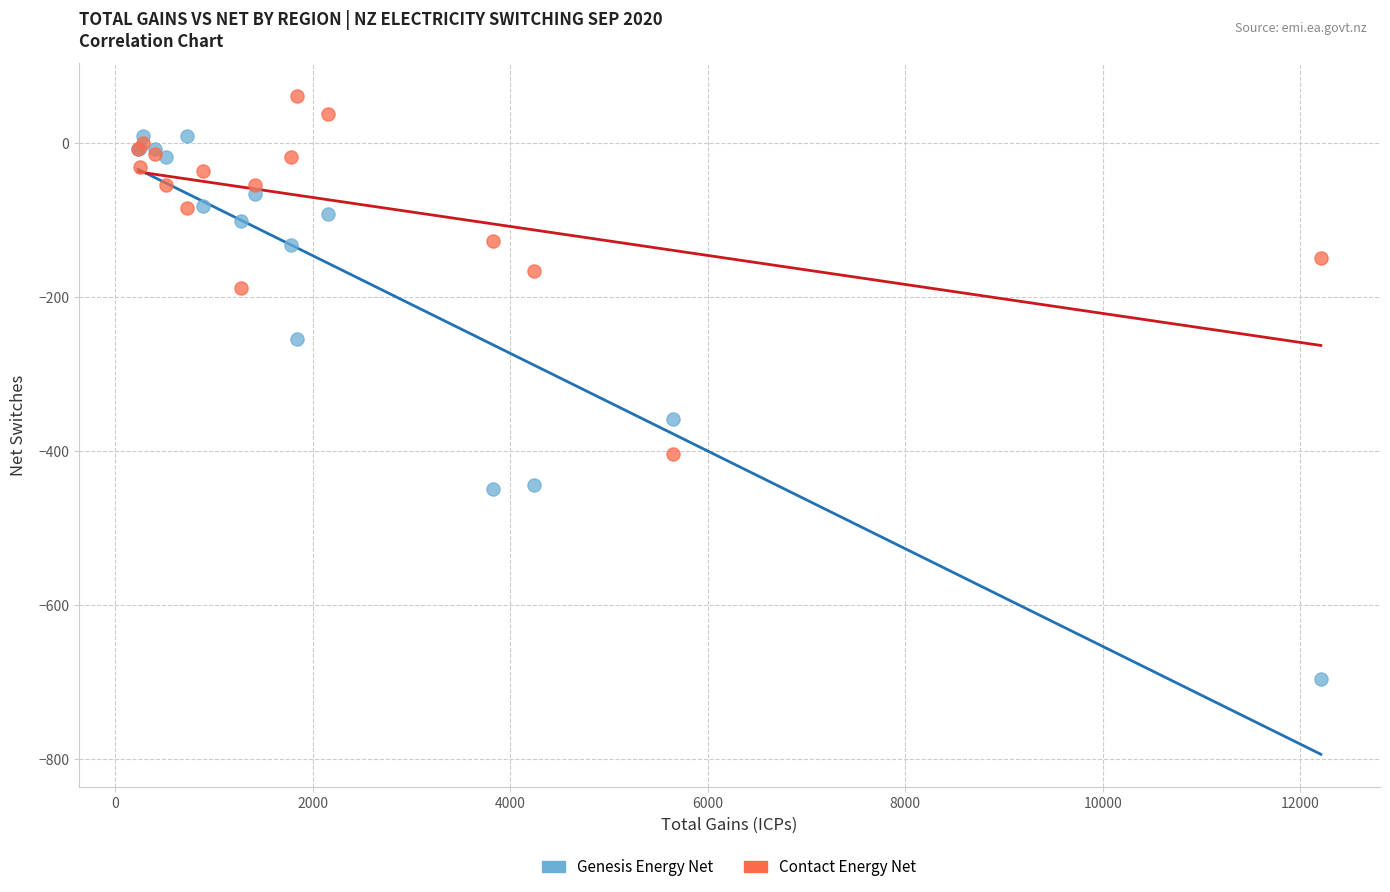

In the Genesis Energy Net series, what Y value is closest to -344?

-359